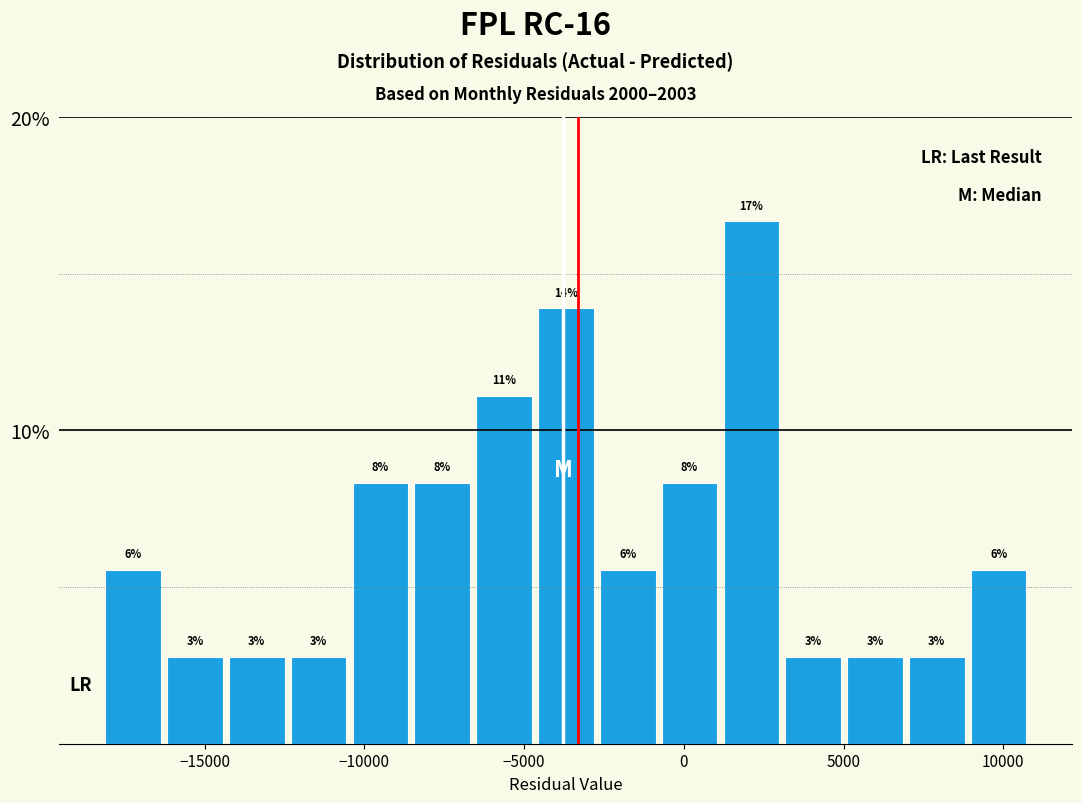

Read against the x-axis, roughly where is the centre of the tallest bar?

2000